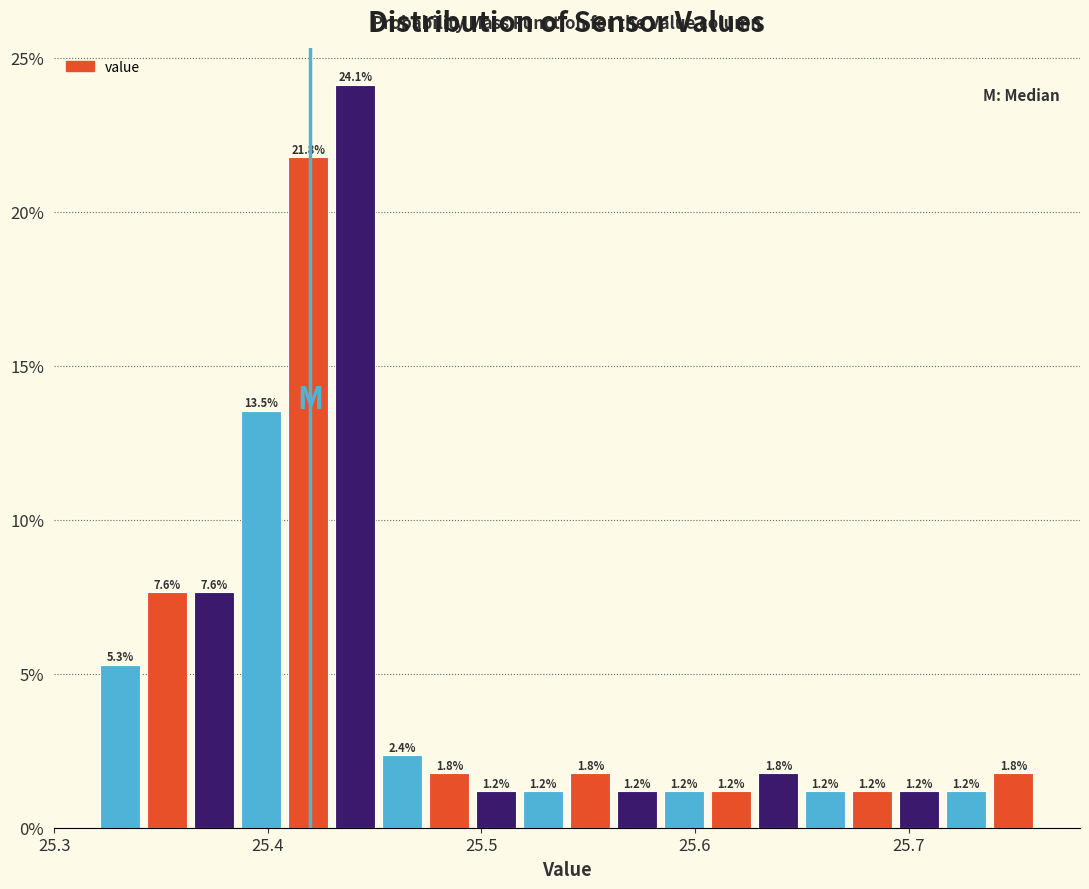

Around what value on the x-axis is the tallest bar? Give the approximate position of its centre, as read against the axis.

25.44